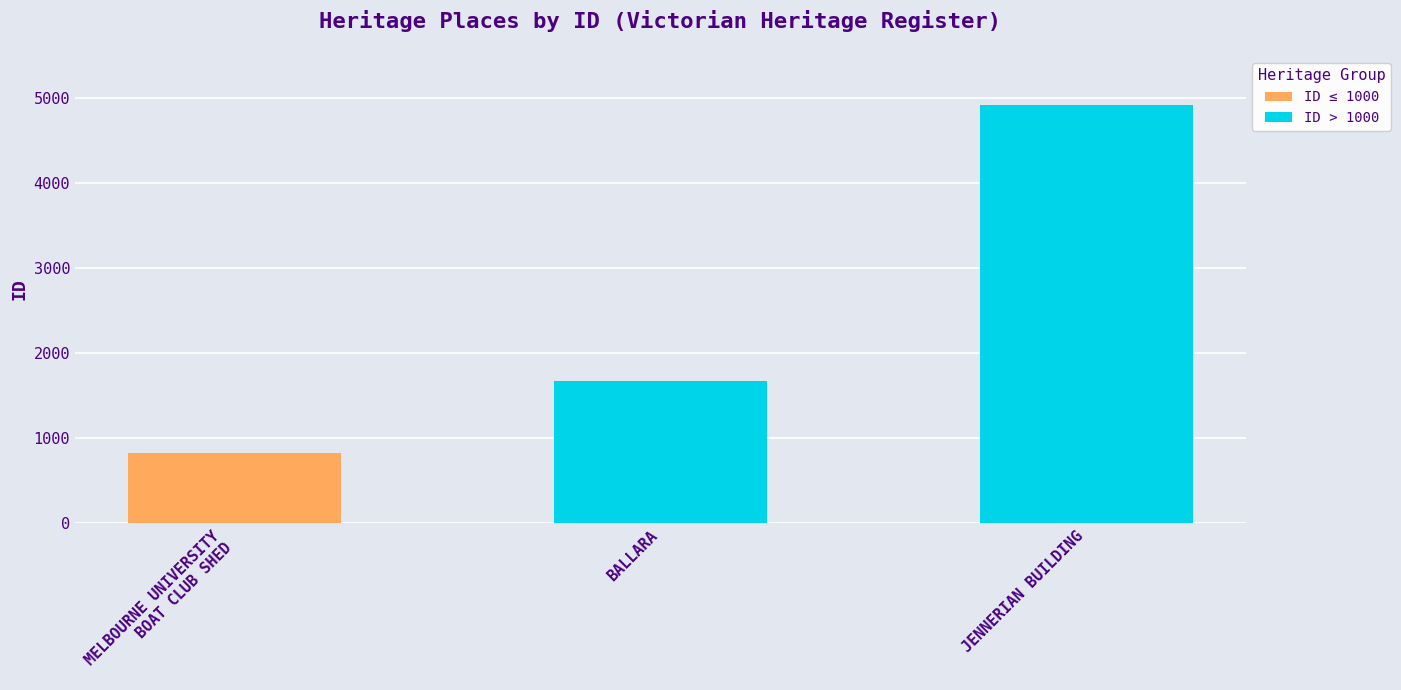

What position from the right is BALLARA?

2